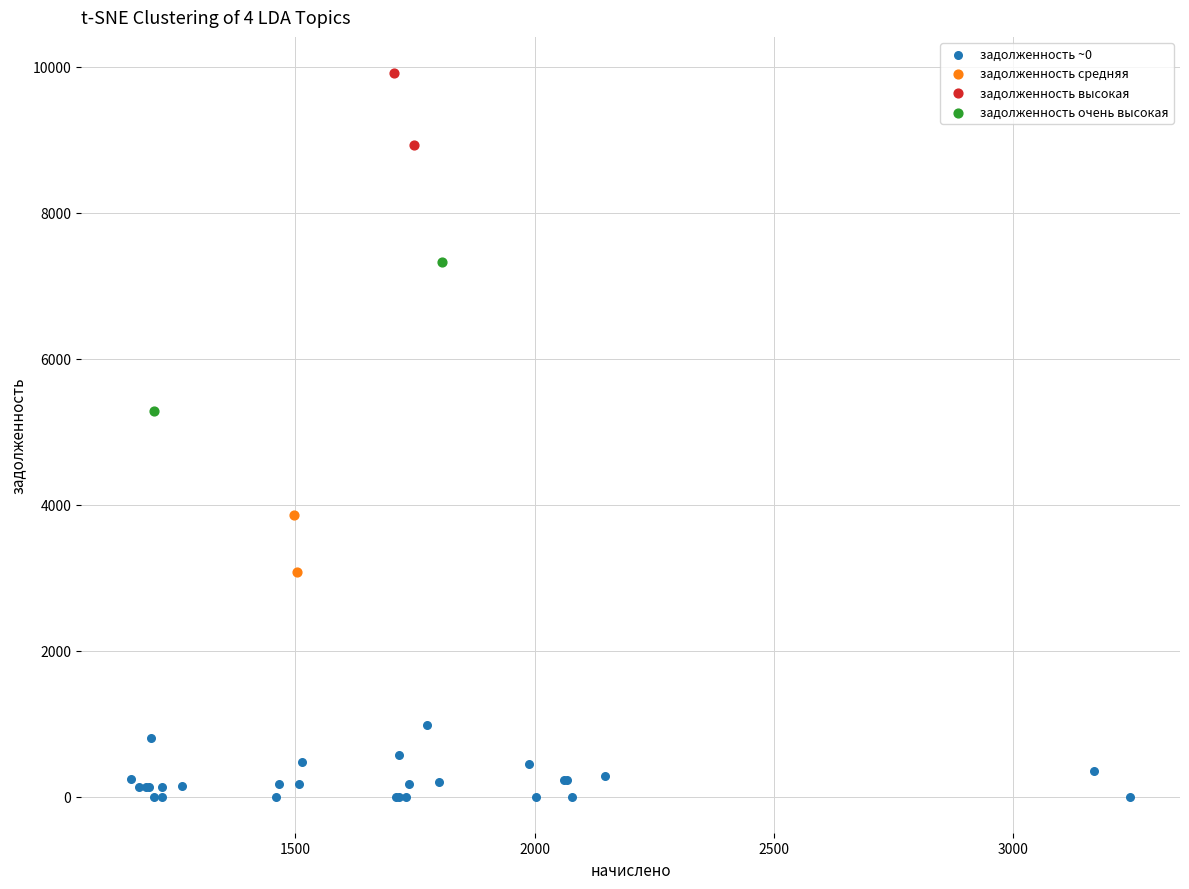

What are all the series names shown in the legend?

задолженность ~0, задолженность средняя, задолженность высокая, задолженность очень высокая